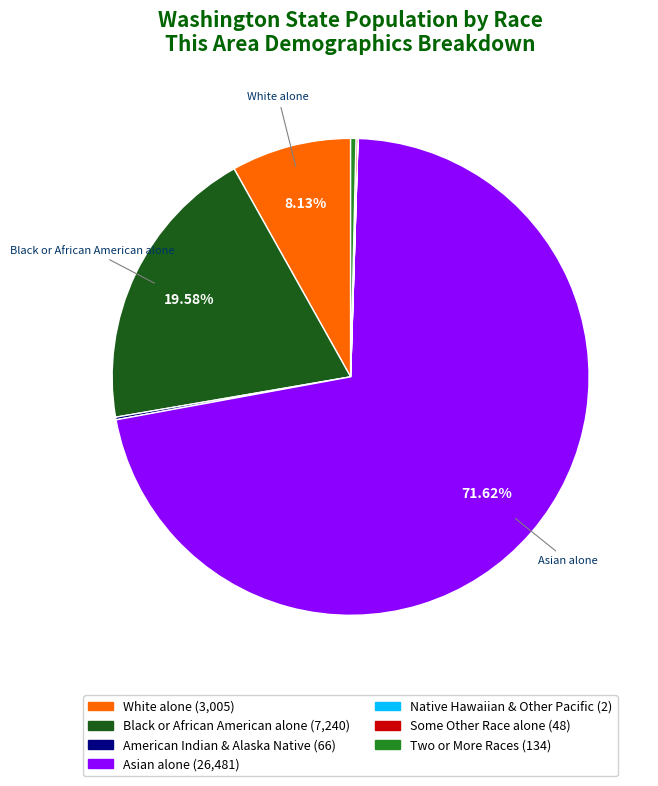

Does any single category account for the majority?

Yes